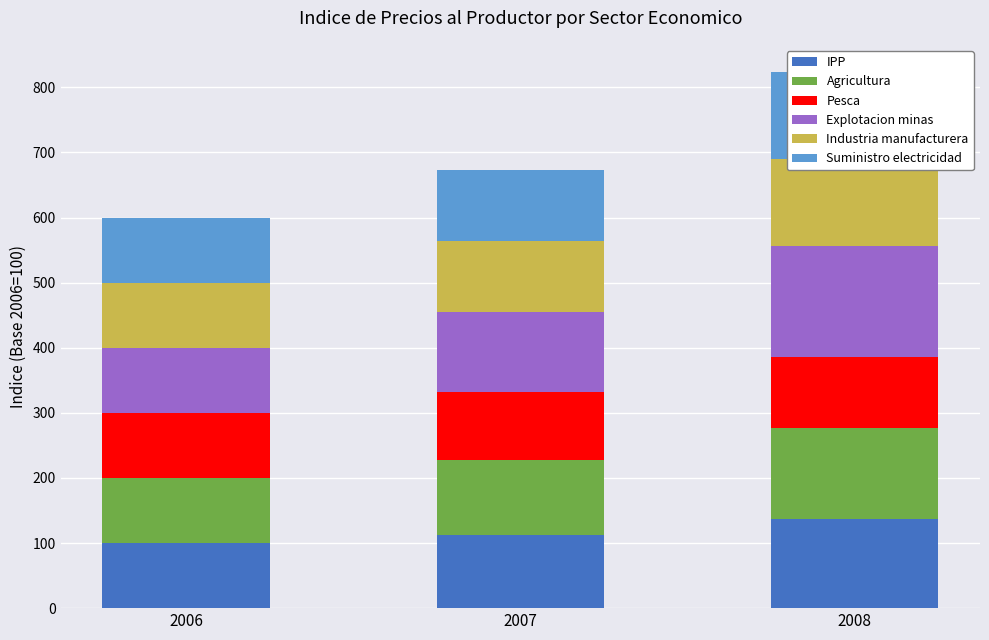

How many data points in IPP are less than 112?

1